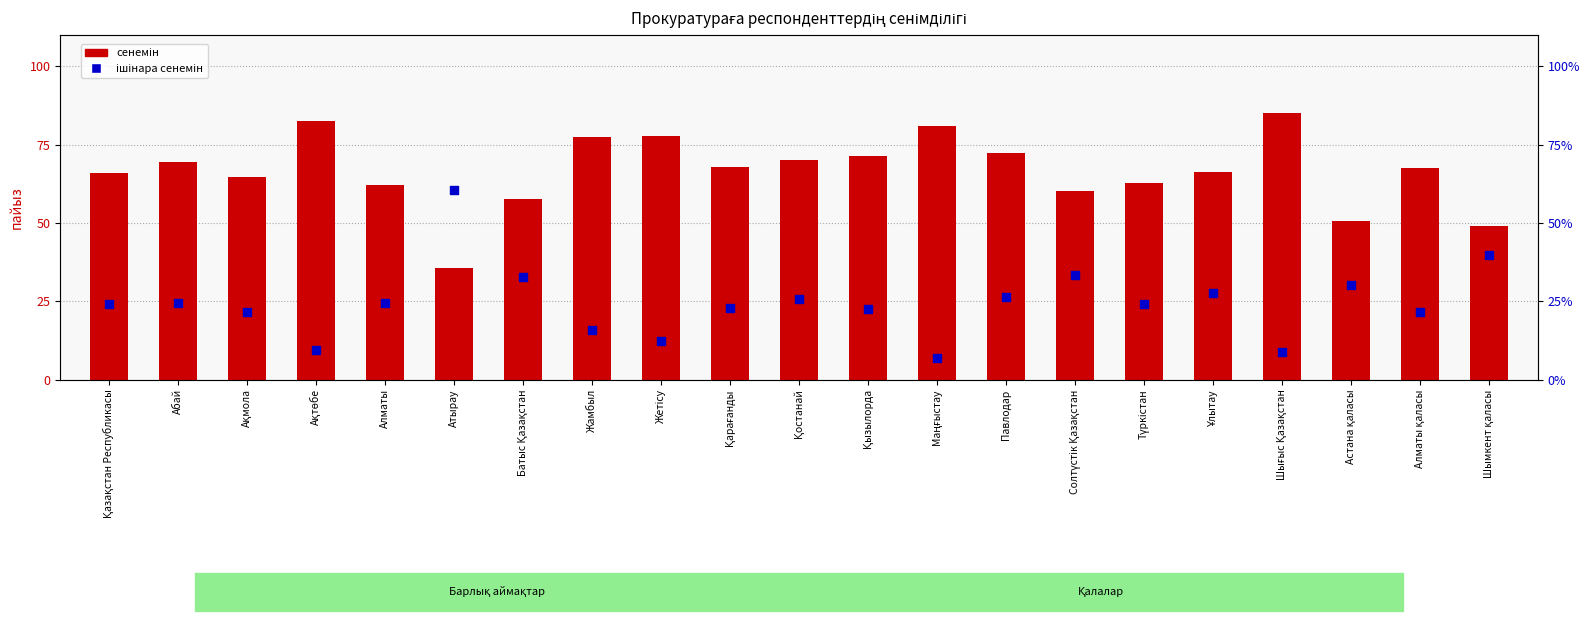

At how many categories does at least one series exceed 83?

1